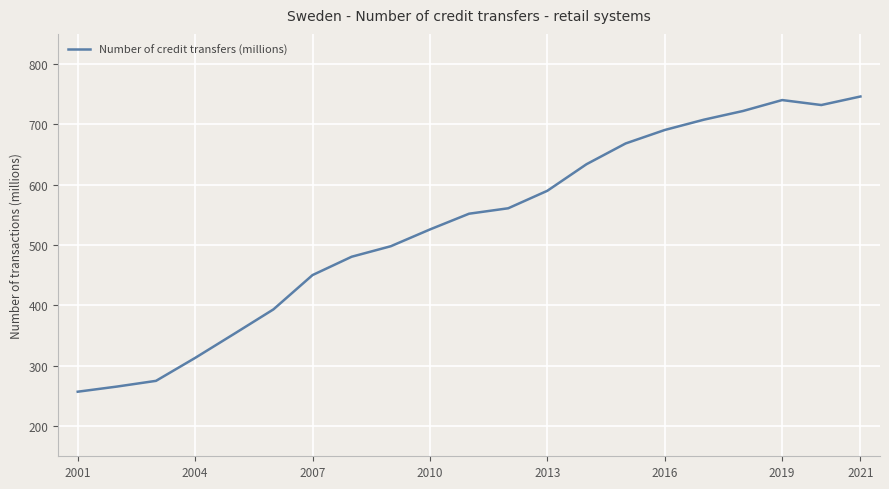

What is the greatest value displayed?

746.2